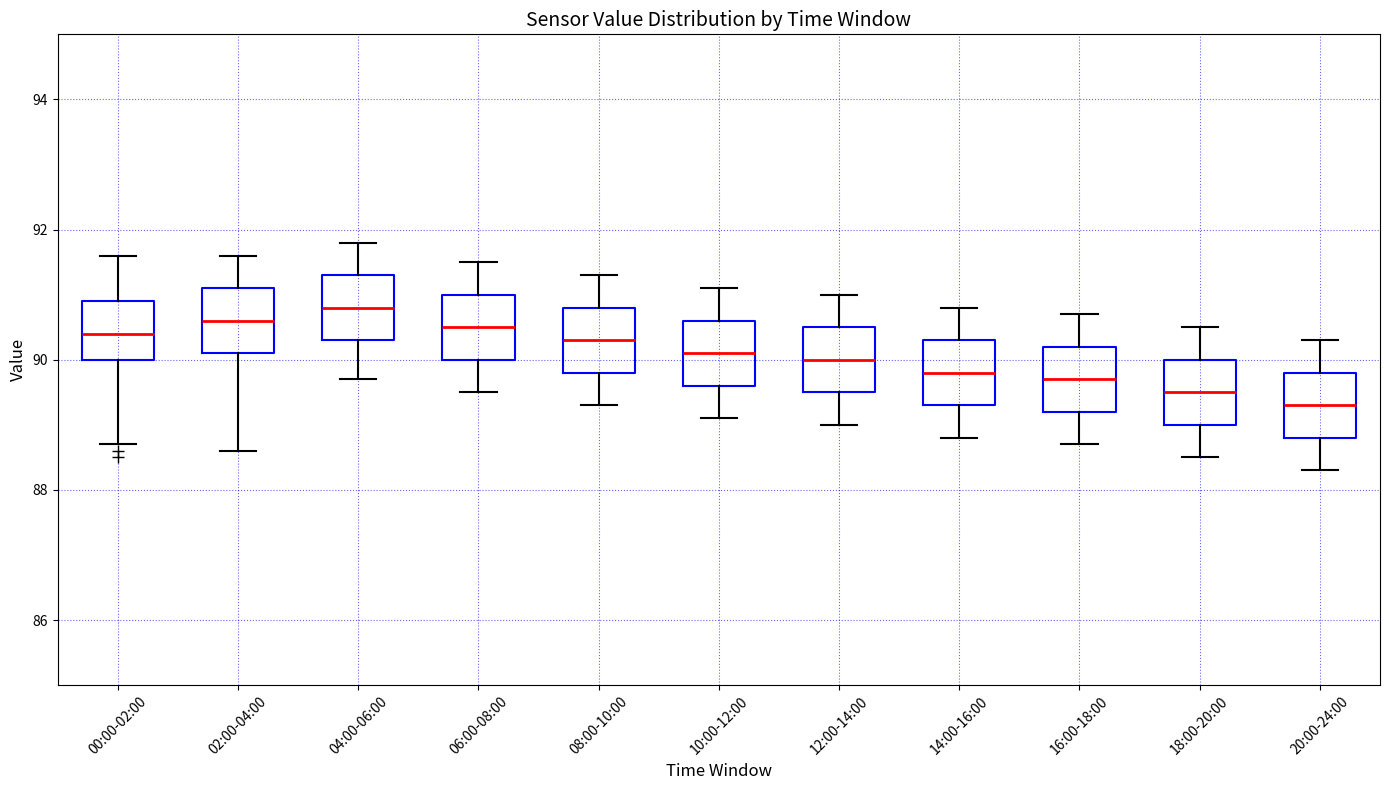

Reading left to right, read every box against the y-axis: the position of its median line, the range the box covers, and the ends of its whiskers. The values are not printed on the chart, so give them approximately, as read against the axis.

00:00-02:00: median 90.4, box 90.0 to 91.0, whiskers 88.8 to 91.6
02:00-04:00: median 90.6, box 90.2 to 91.2, whiskers 88.6 to 91.6
04:00-06:00: median 90.8, box 90.4 to 91.4, whiskers 89.8 to 91.8
06:00-08:00: median 90.6, box 90.0 to 91.0, whiskers 89.6 to 91.6
08:00-10:00: median 90.4, box 89.8 to 90.8, whiskers 89.4 to 91.4
10:00-12:00: median 90.2, box 89.6 to 90.6, whiskers 89.2 to 91.2
12:00-14:00: median 90.0, box 89.6 to 90.6, whiskers 89.0 to 91.0
14:00-16:00: median 89.8, box 89.4 to 90.4, whiskers 88.8 to 90.8
16:00-18:00: median 89.8, box 89.2 to 90.2, whiskers 88.8 to 90.8
18:00-20:00: median 89.6, box 89.0 to 90.0, whiskers 88.6 to 90.6
20:00-24:00: median 89.4, box 88.8 to 89.8, whiskers 88.4 to 90.4